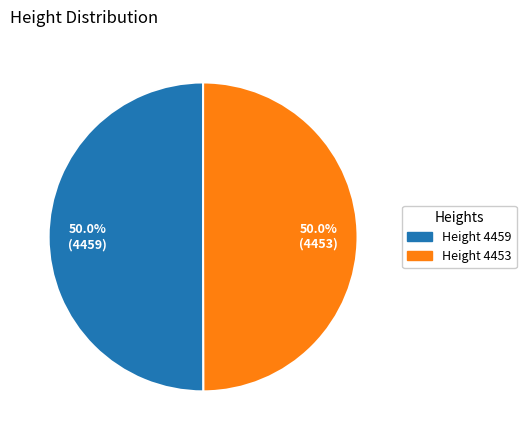

What portion of the pie excludes Height 4459?

50.0%